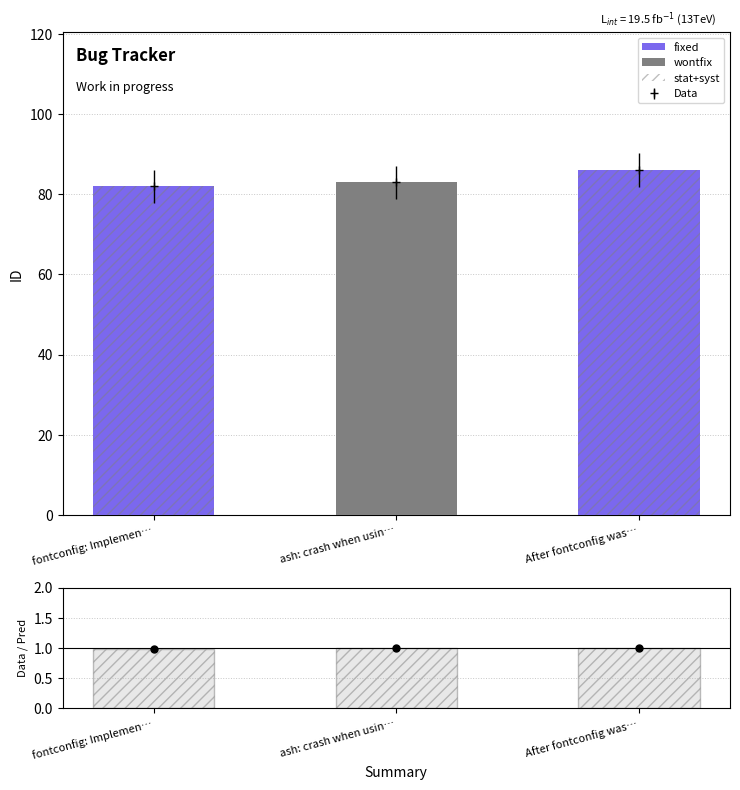

Reading left to right, list all the values displayed in this chart.

fixed: 82.0	0.0	86.0
wontfix: 0.0	83.0	0.0
stat+syst: 1.0	1.0	1.0
Data/Pred: 1.0	1.0	1.0